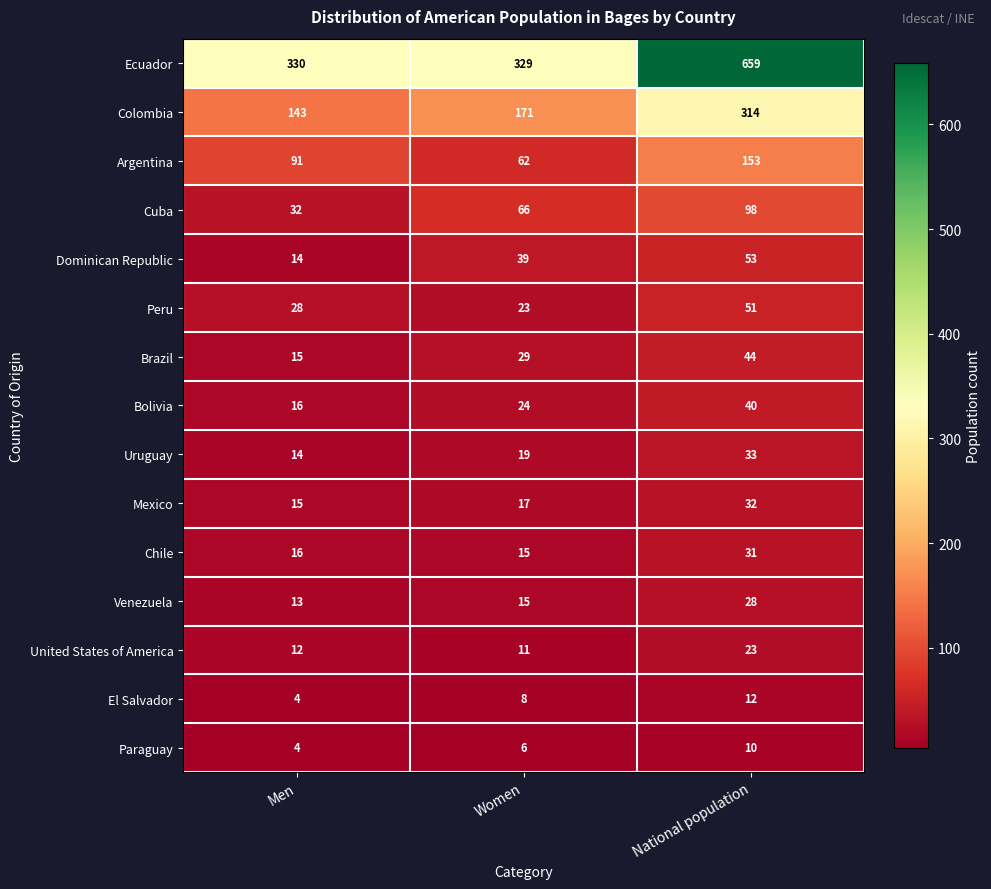

Count the number of data series in this chart.

15